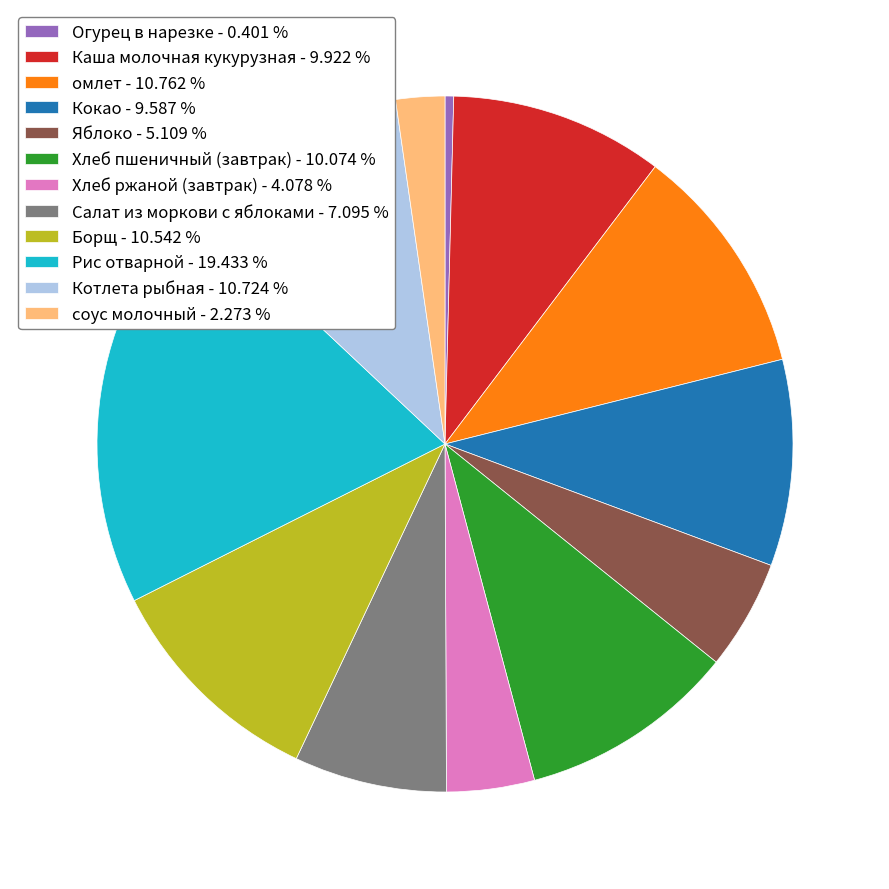

Approximately how many times larger is the value at Каша молочная кукурузная - 9.922 % compared to Хлеб ржаной (завтрак) - 4.078 %?

2.4